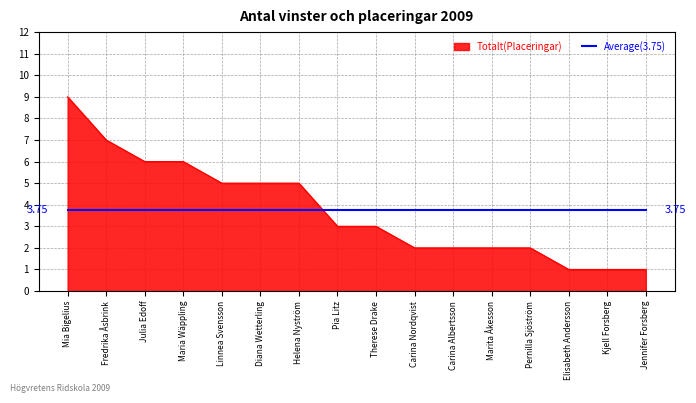

What is the difference between the maximum and minimum values in the Totalt(Placeringar) series?

8.0